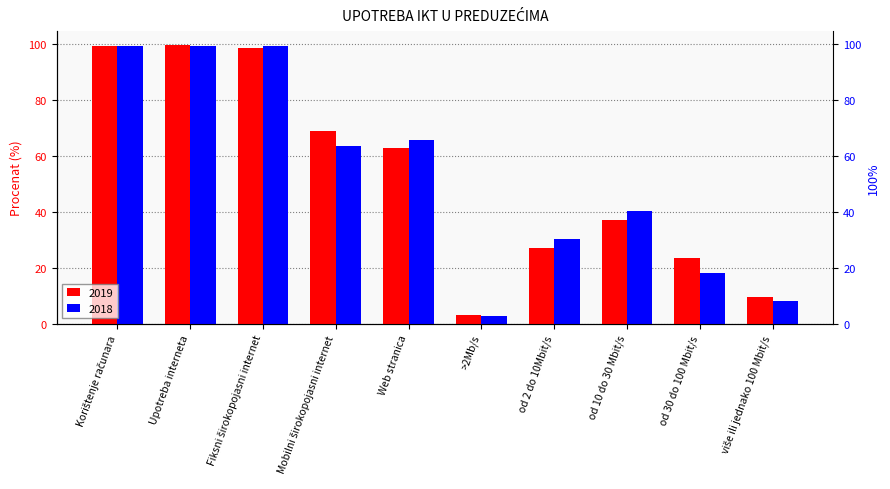

What position from the right is Web stranica?

6